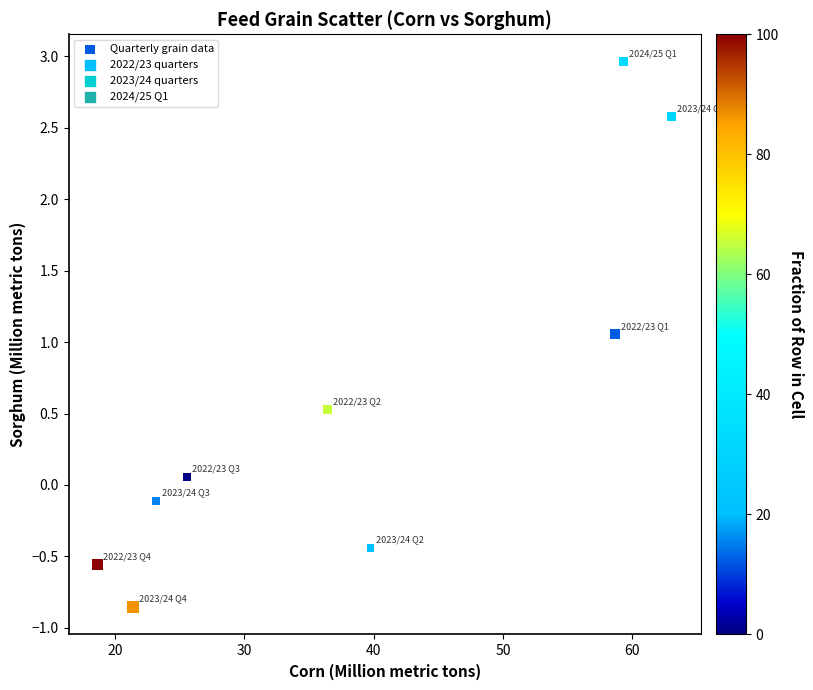

What is the average Y value?

0.6